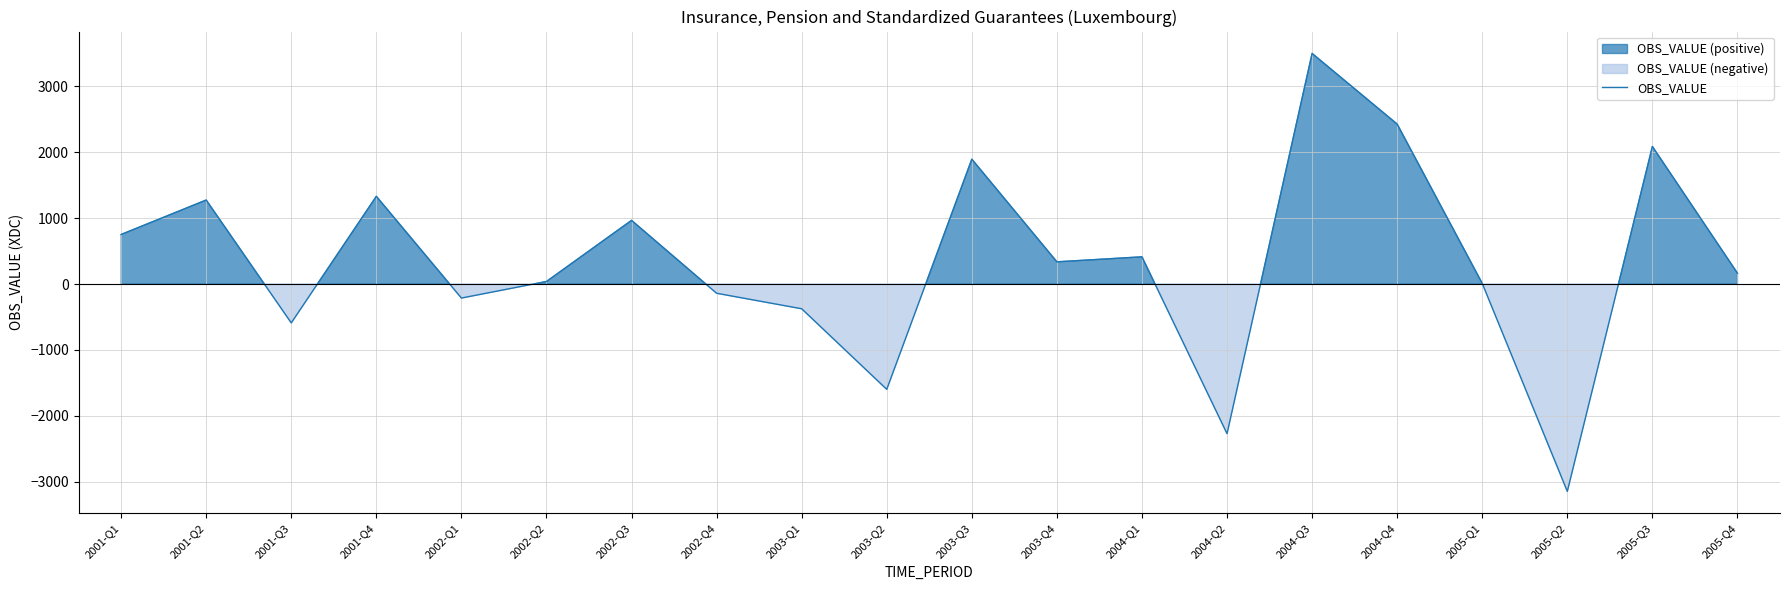

What is the average value?

342.3